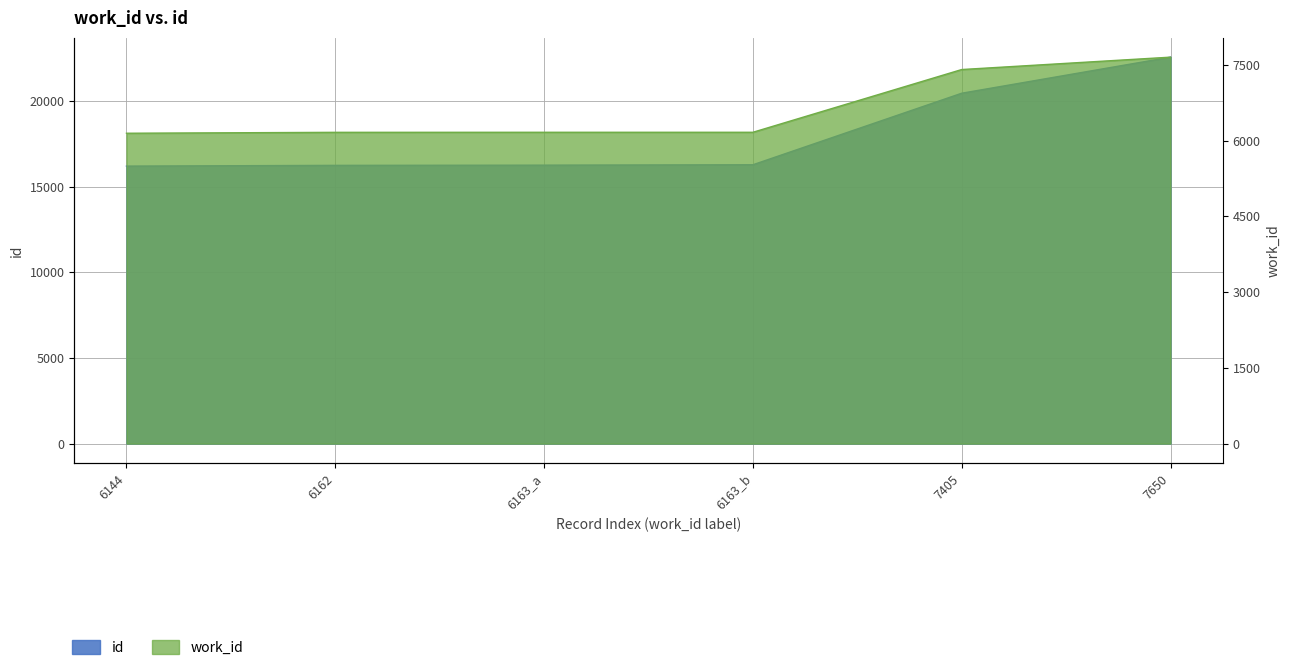

What is the label of the 6th point from the right?

6144